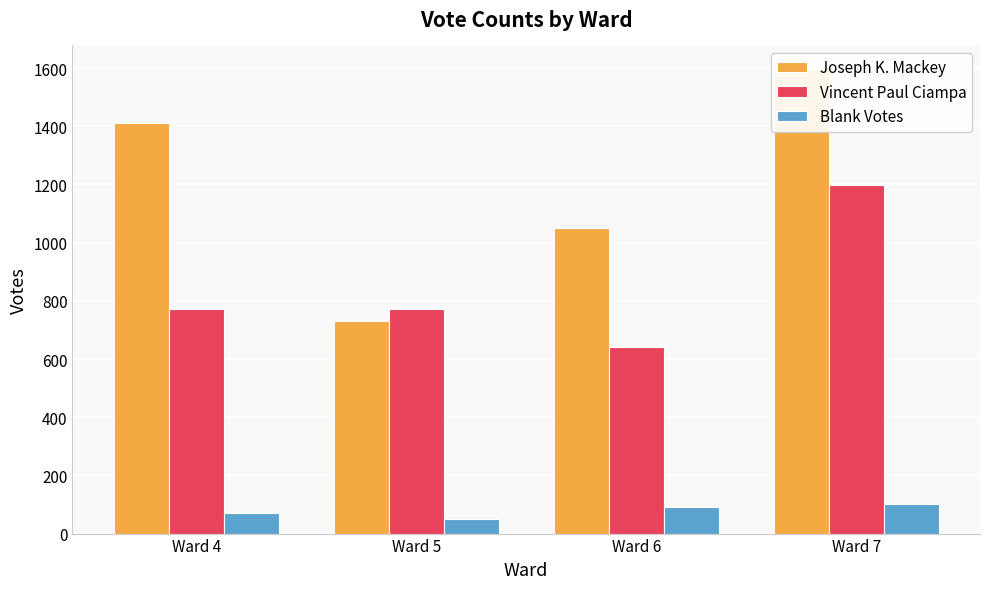

At which category does the chart reach its minimum across all series?

Ward 5